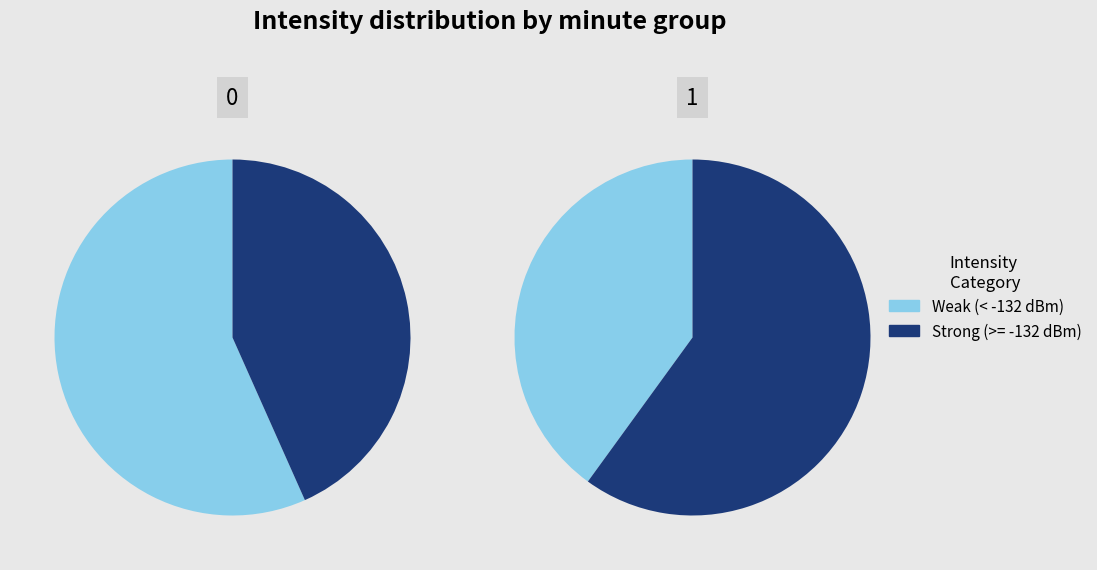

At 0, list the series in order from largest to smallest.

Weak (< -132 dBm), Strong (>= -132 dBm)